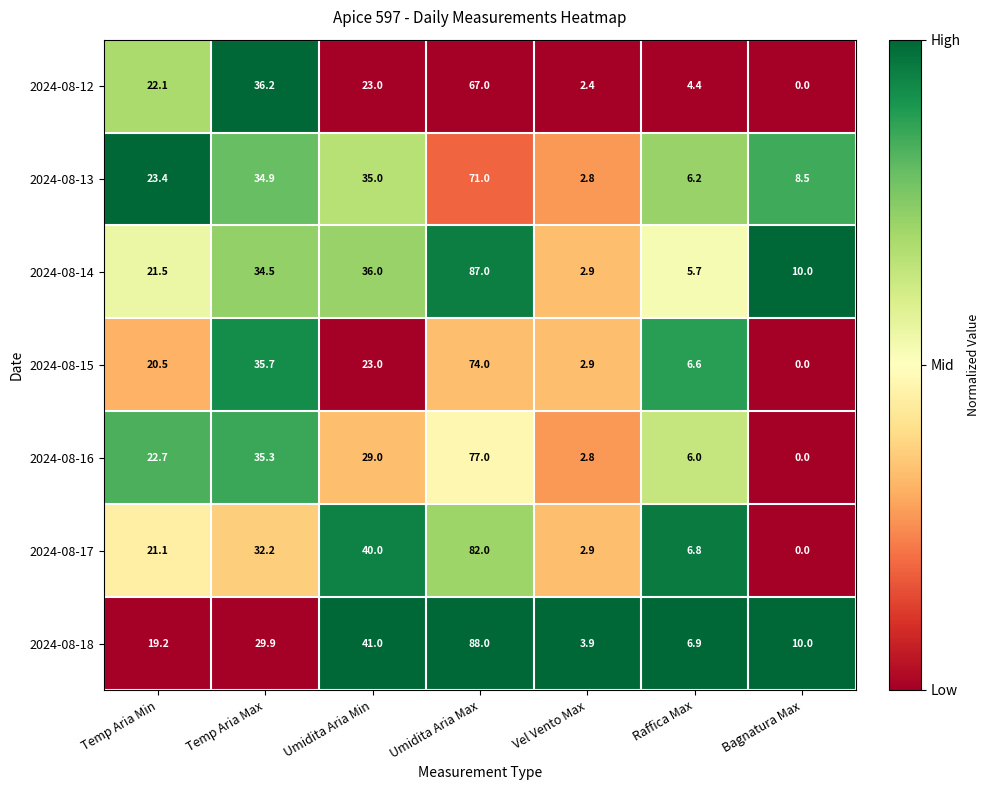

At which label does 2024-08-13 first exceed 23?

Temp Aria Min